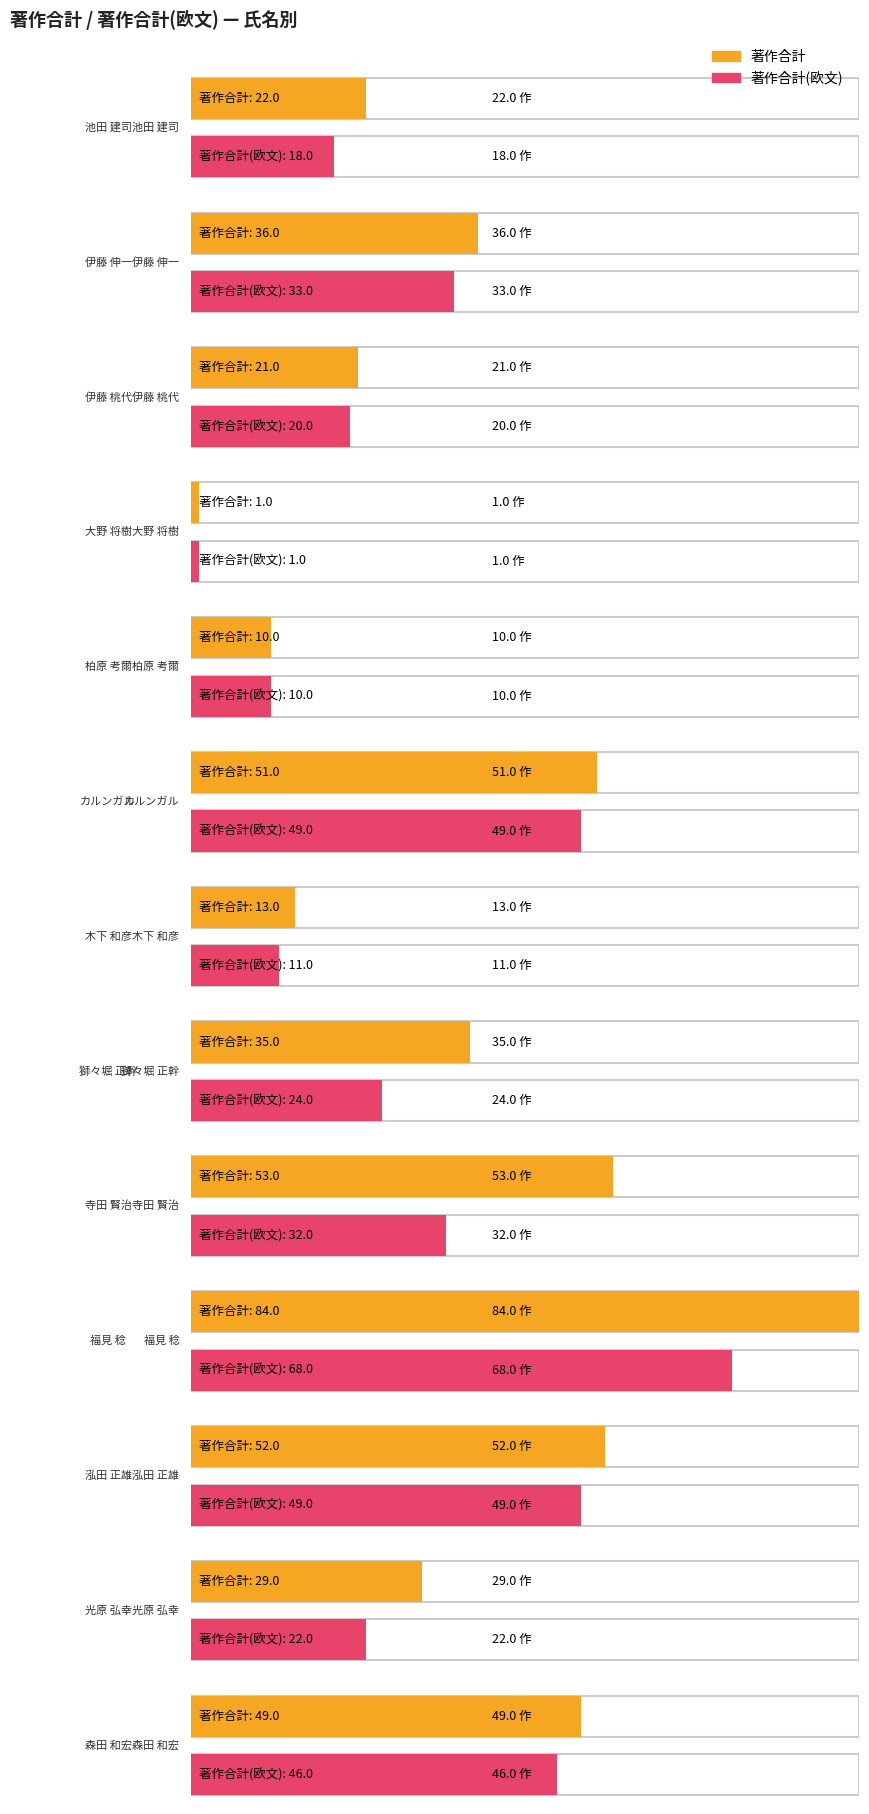

How many bars are there in each group?

2